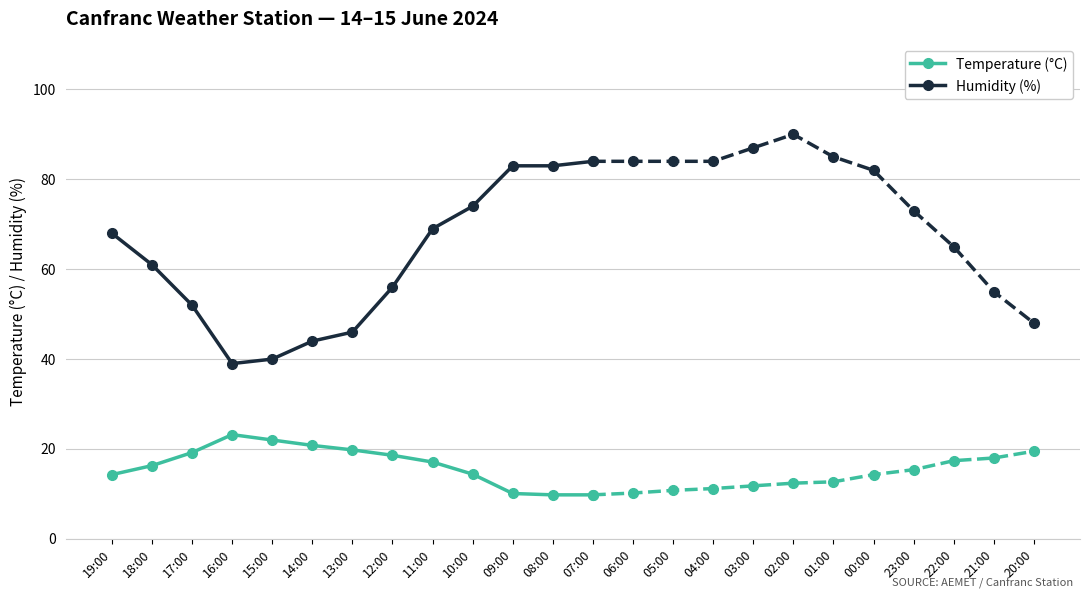

At which category is the sum across all series the highest?

07:00